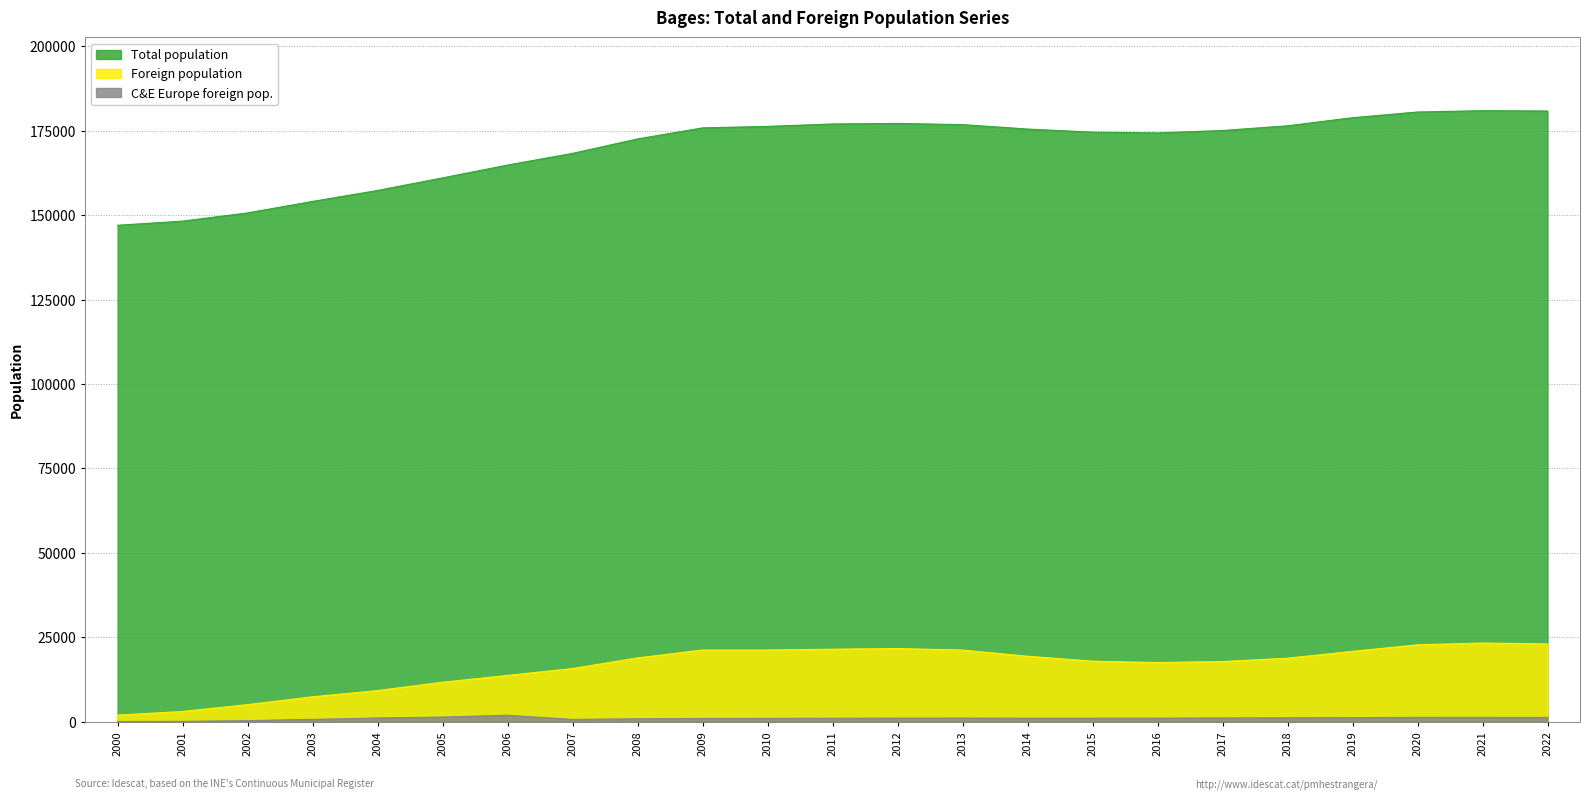

True or false: Total population has a value of 48328 at 2004.

False